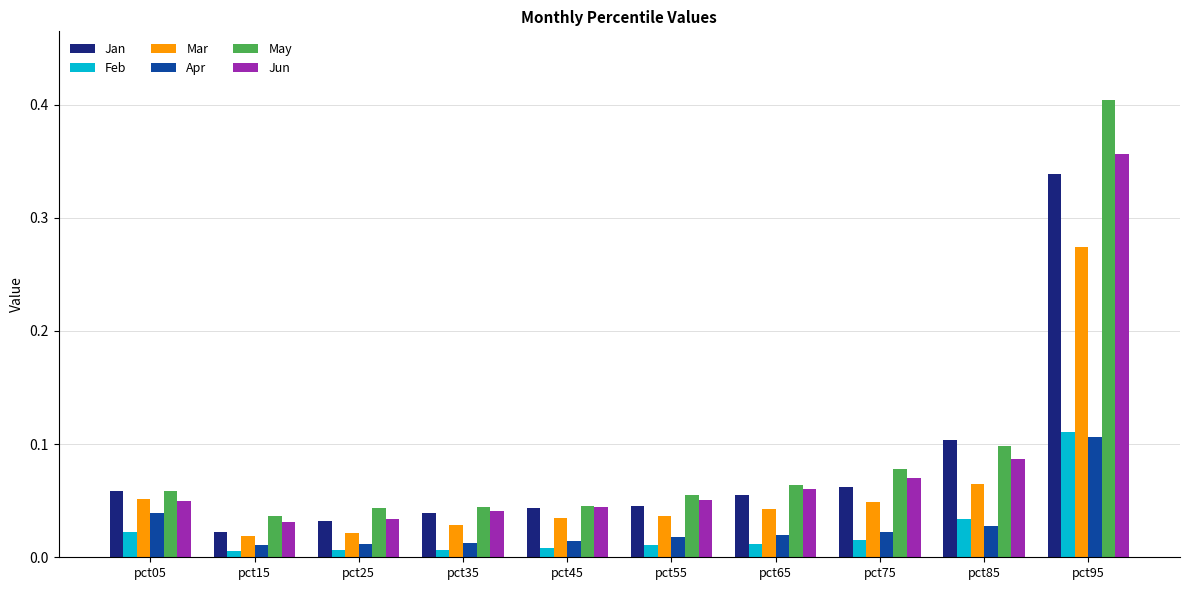

At how many categories does at least one series exceed 0?

10